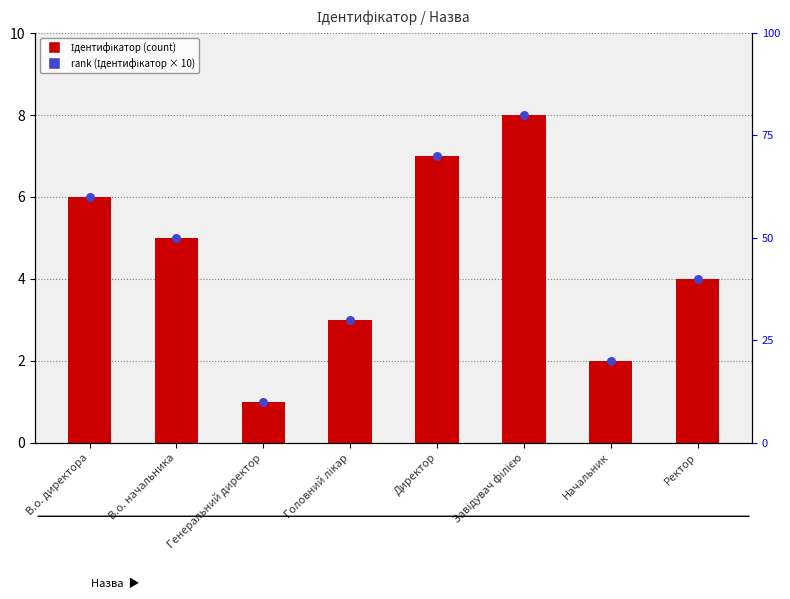

What are all the series names shown in the legend?

Ідентифікатор, rank (Ідентифікатор × 10)